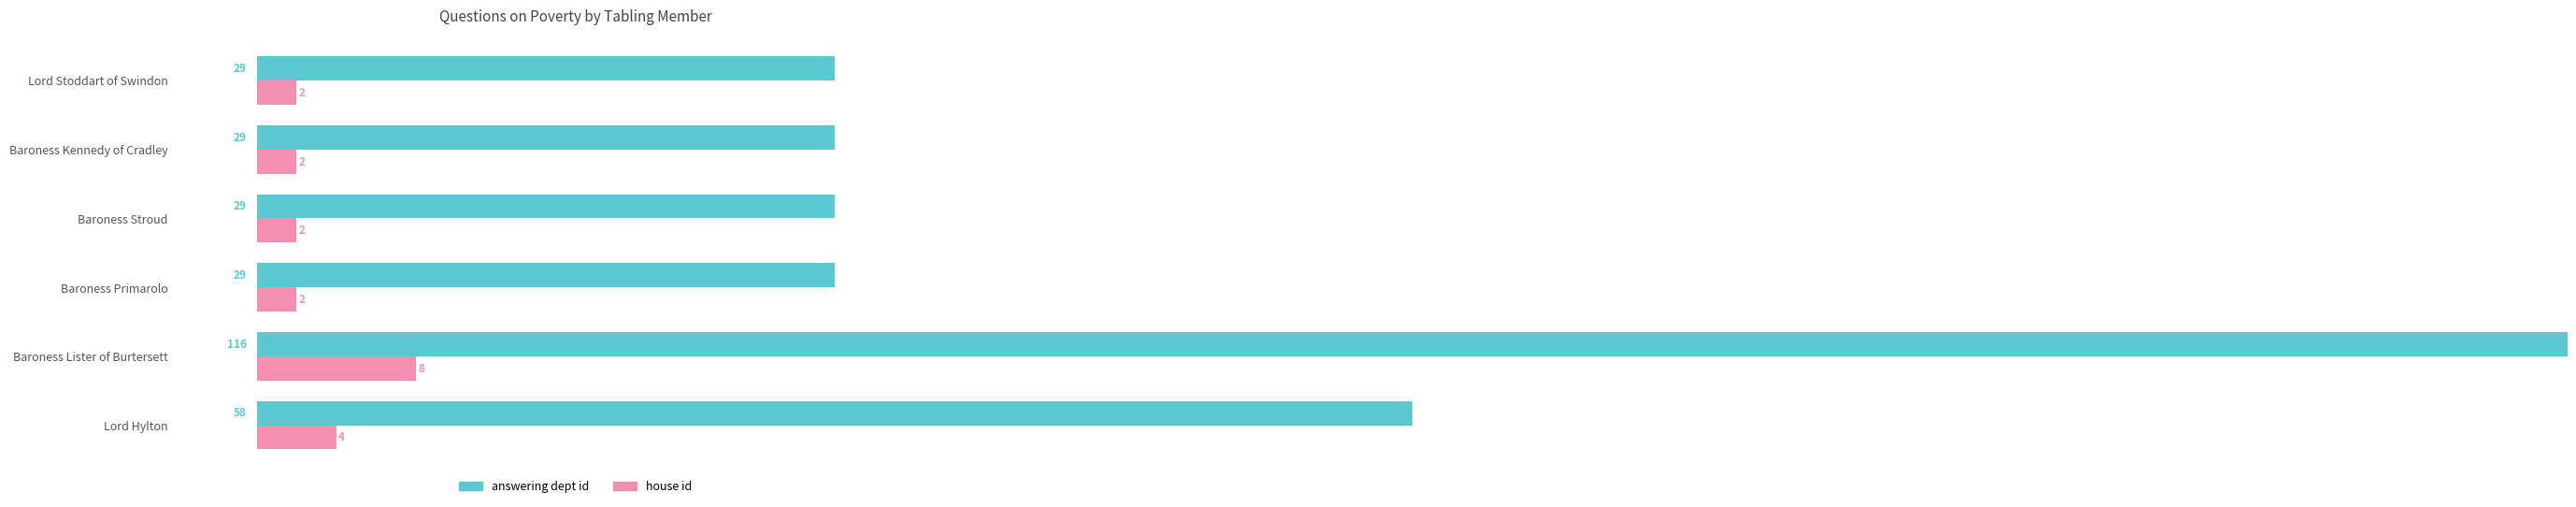

How many categories are shown in the chart?

6